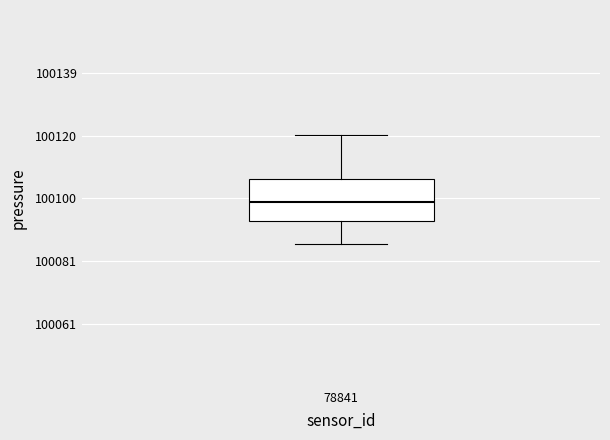

Where does the lower whisker of the box at x = 78841 end on the y-axis? The values are not printed on the chart, so give them approximately, as read against the axis.

100086